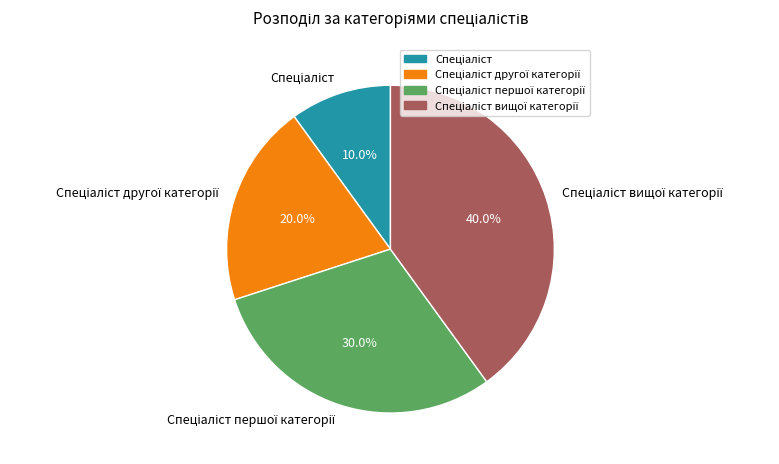

How many slices are in this pie chart?

4